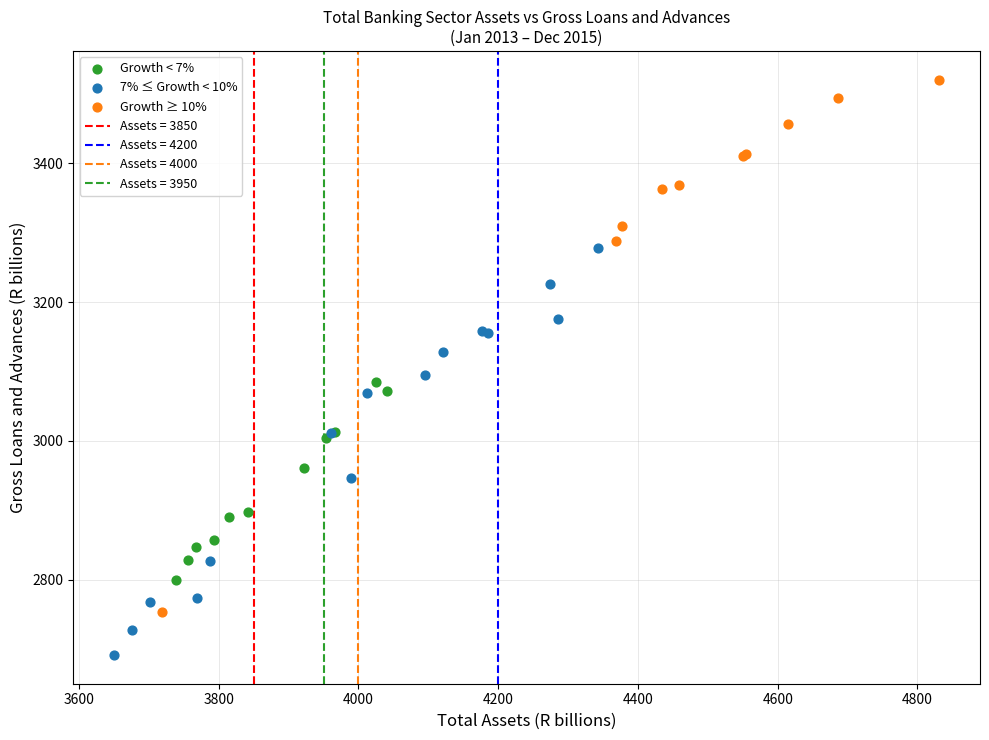

Which series contains the highest Y value?

Growth ≥ 10%